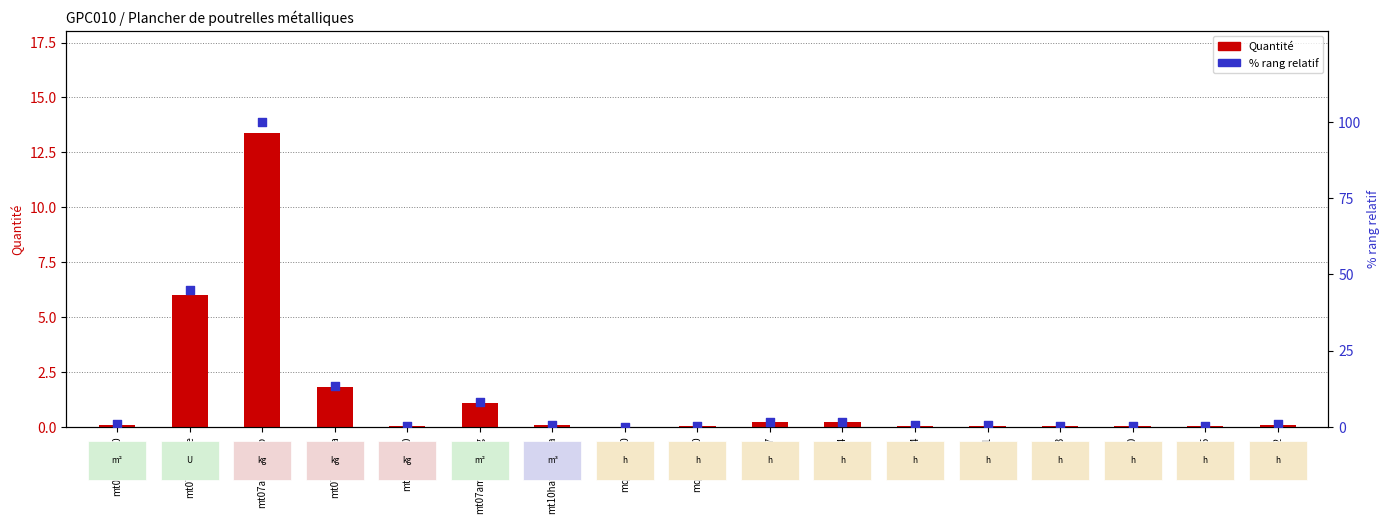

Which series reaches the maximum Y coordinate?

% rang relatif